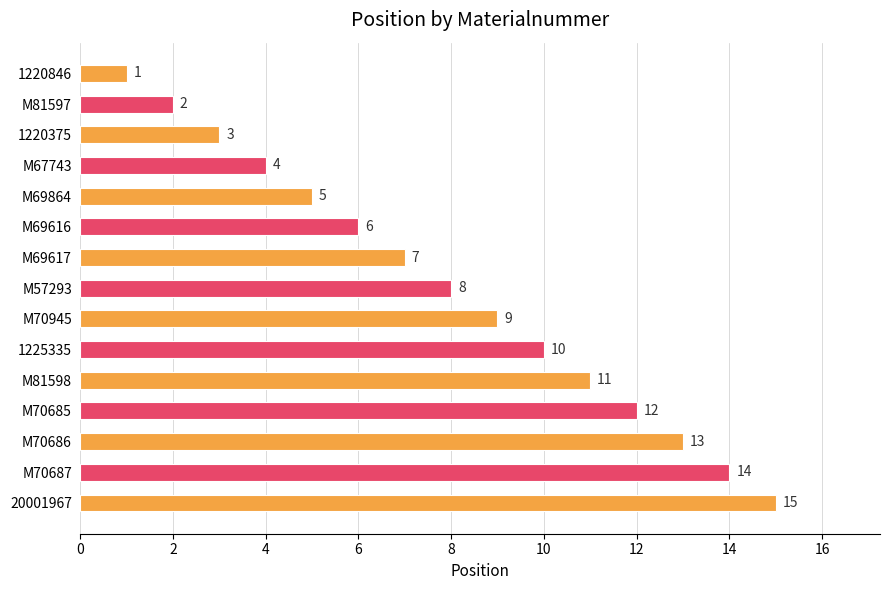

Where is the data nearest to the value 8?

M57293